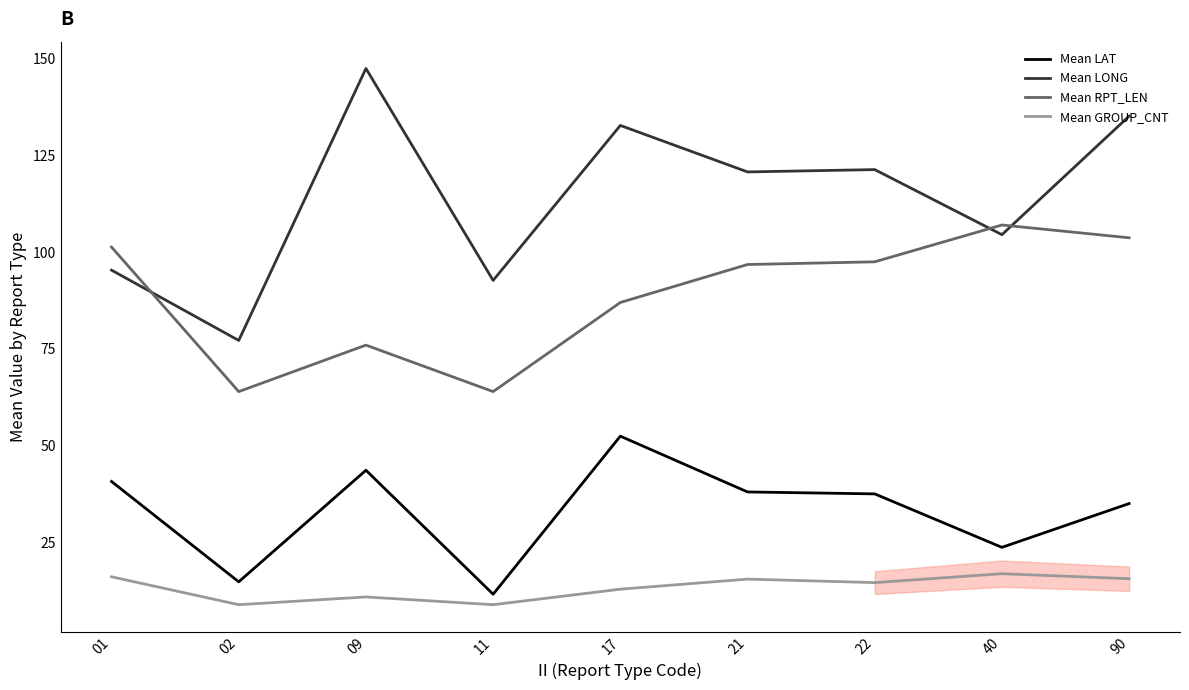

What is the spread (max minus min) of values at 01?

85.1